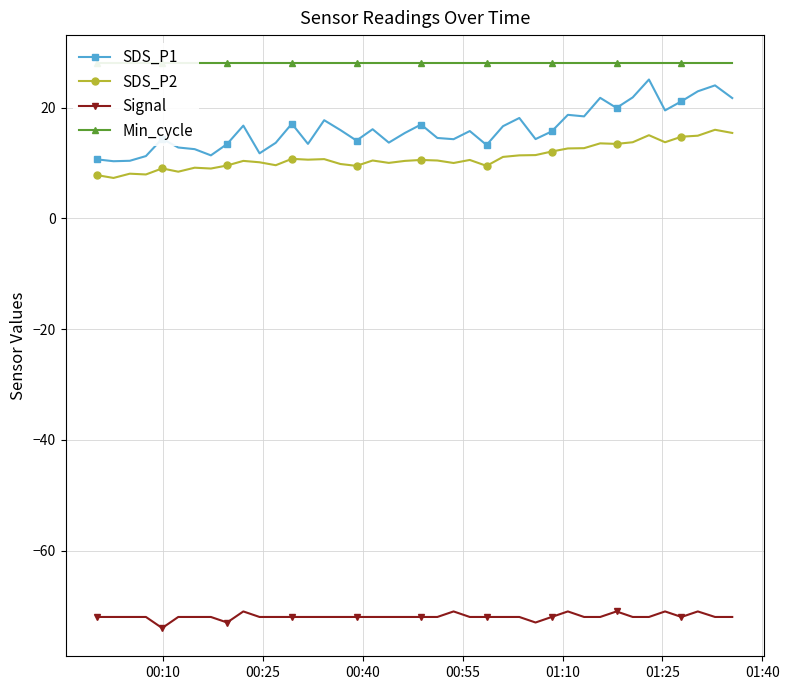

What are all the series names shown in the legend?

SDS_P1, SDS_P2, Signal, Min_cycle